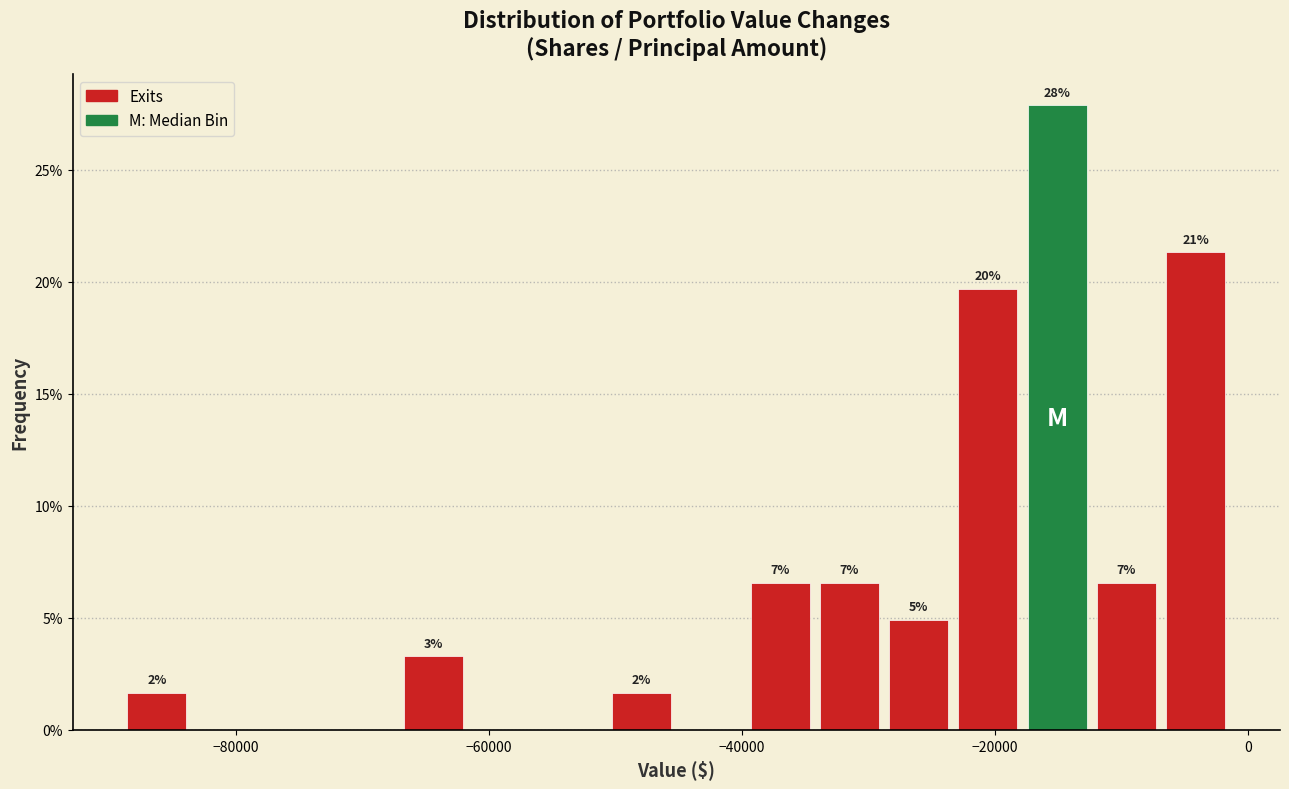

Around what value on the x-axis is the tallest bar? Give the approximate position of its centre, as read against the axis.

-16000